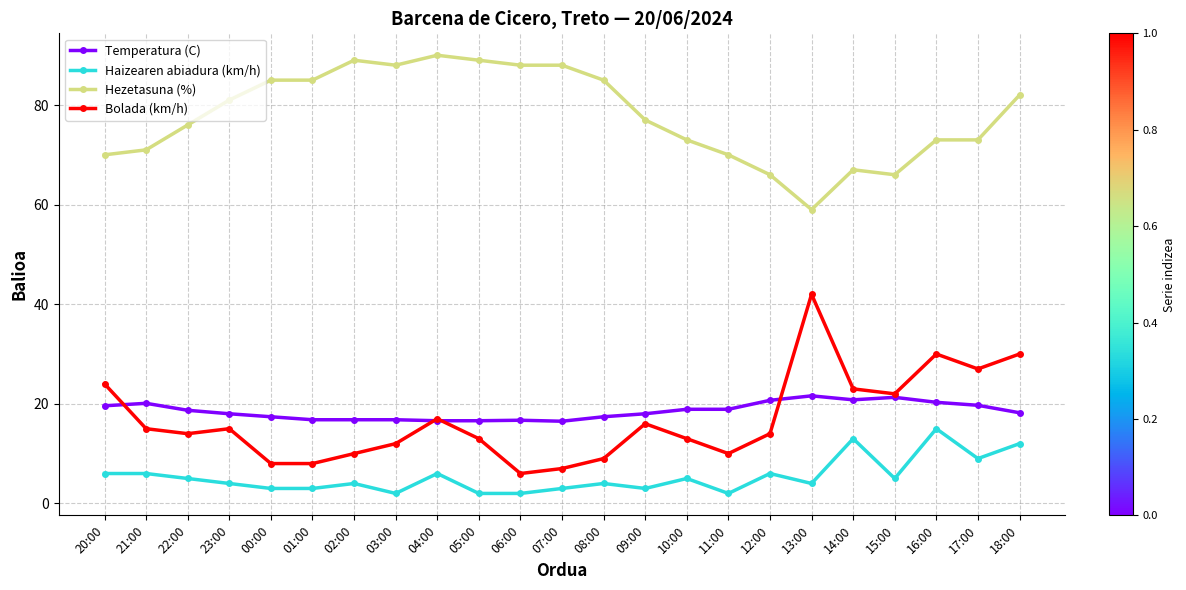

Between 05:00 and 11:00, which series saw the biggest shift?

Hezetasuna (%)